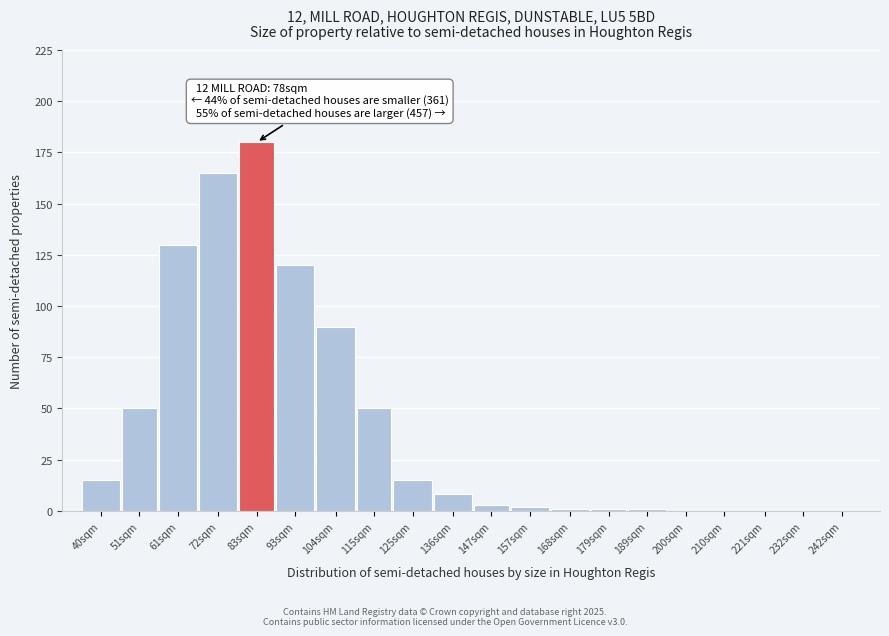

Reading left to right, what are all the values shown in this chart?

40sqm=15	51sqm=50	61sqm=130	72sqm=165	83sqm=180	93sqm=120	104sqm=90	115sqm=50	125sqm=15	136sqm=8	147sqm=3	157sqm=2	168sqm=1	179sqm=1	189sqm=1	200sqm=0	210sqm=0	221sqm=0	232sqm=0	242sqm=0